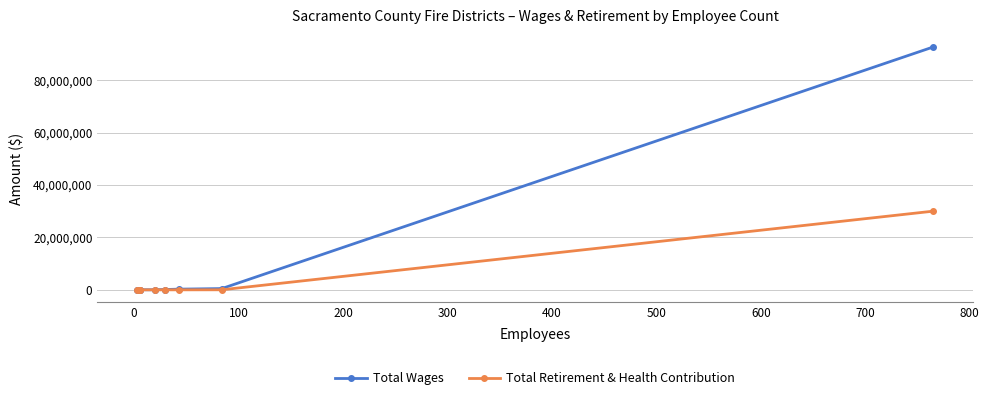

Does the chart have visible grid lines?

Yes